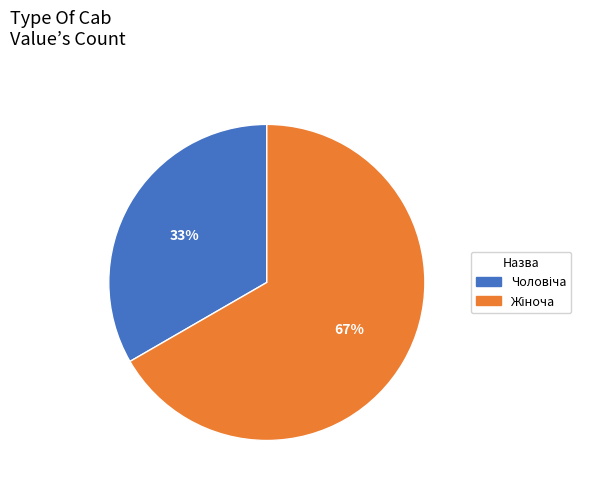

Does any single category account for the majority?

Yes